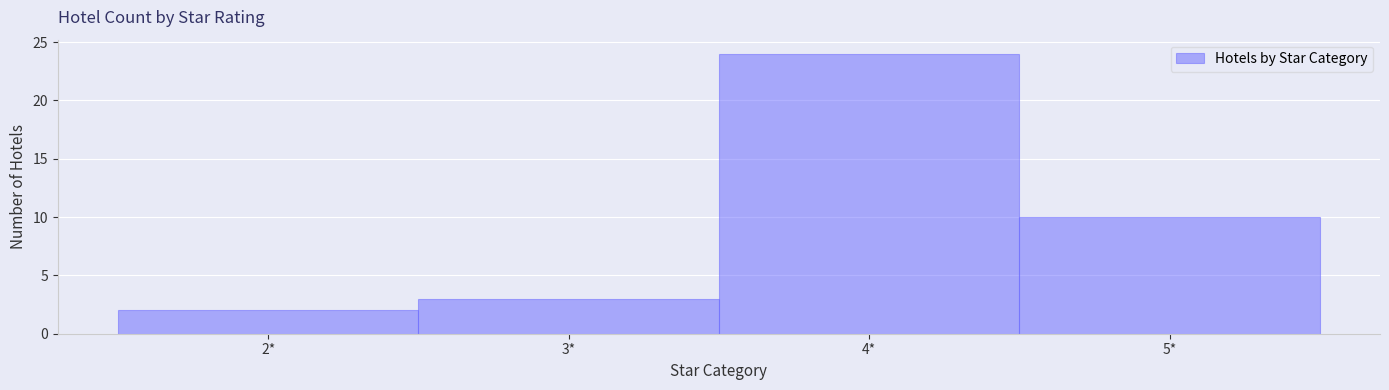

Which range on the x-axis has the tallest bar?

3.5 to 4.5